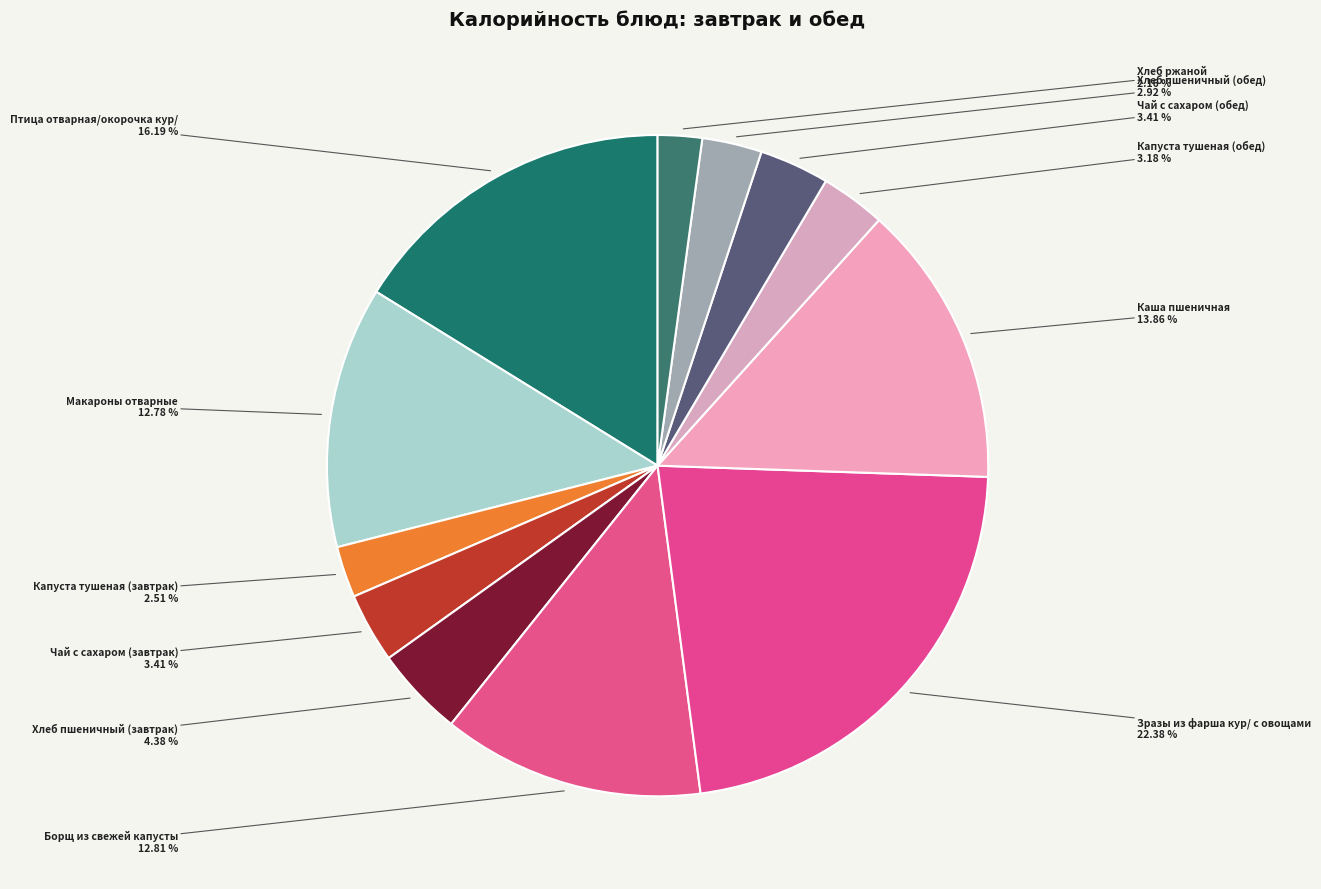

To the nearest percent, what is the average slice percentage?

8%